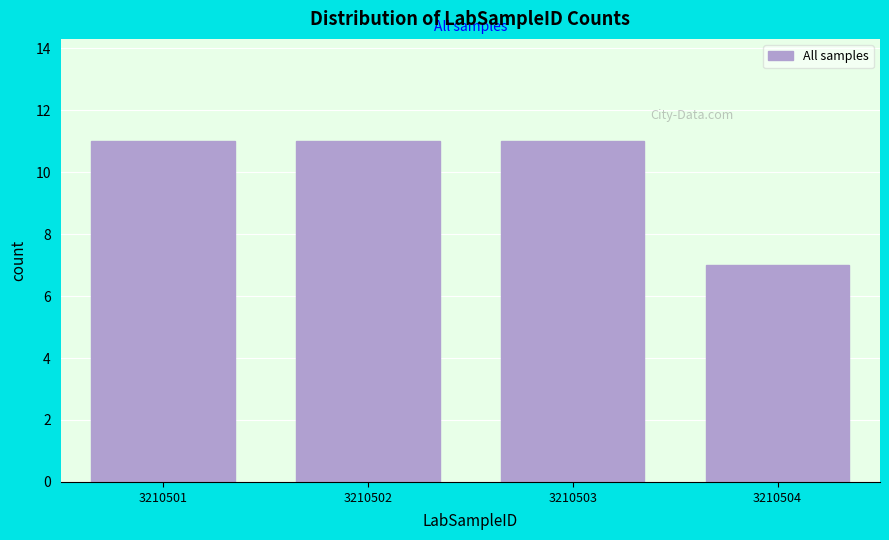

Reading left to right, list all the values displayed in this chart.

11	11	11	7